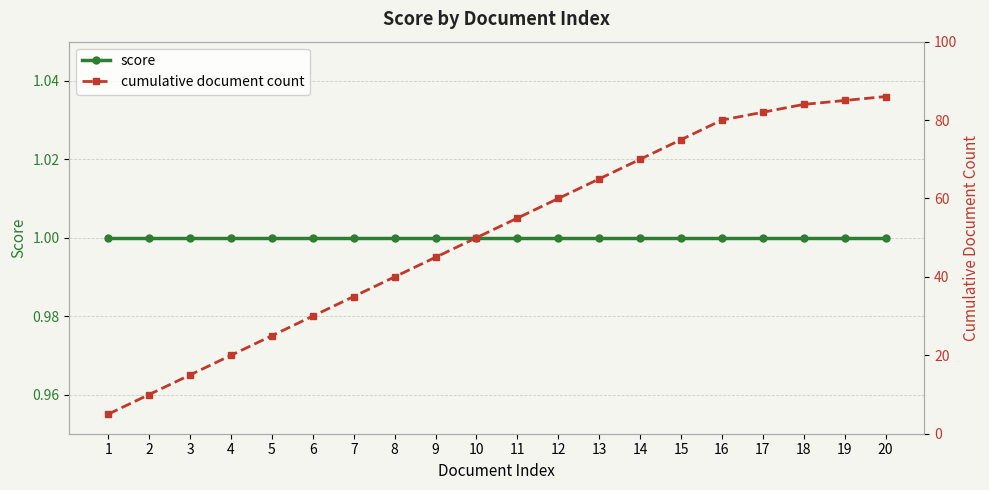

At how many categories does at least one series exceed 8?

19